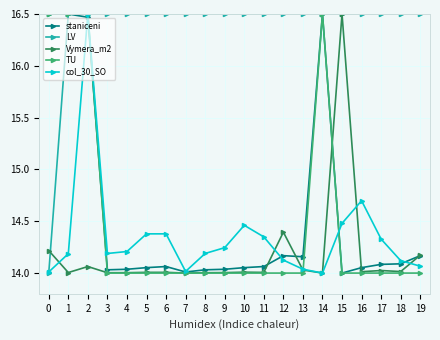

Where is col_30_SO nearest to the value 15?

16